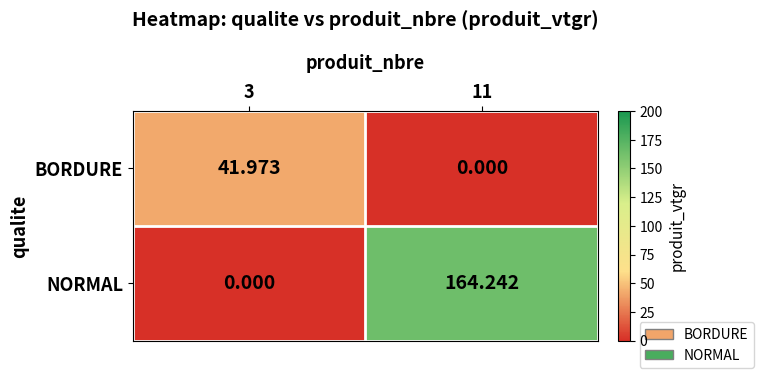

Which series has the largest total across all categories?

NORMAL